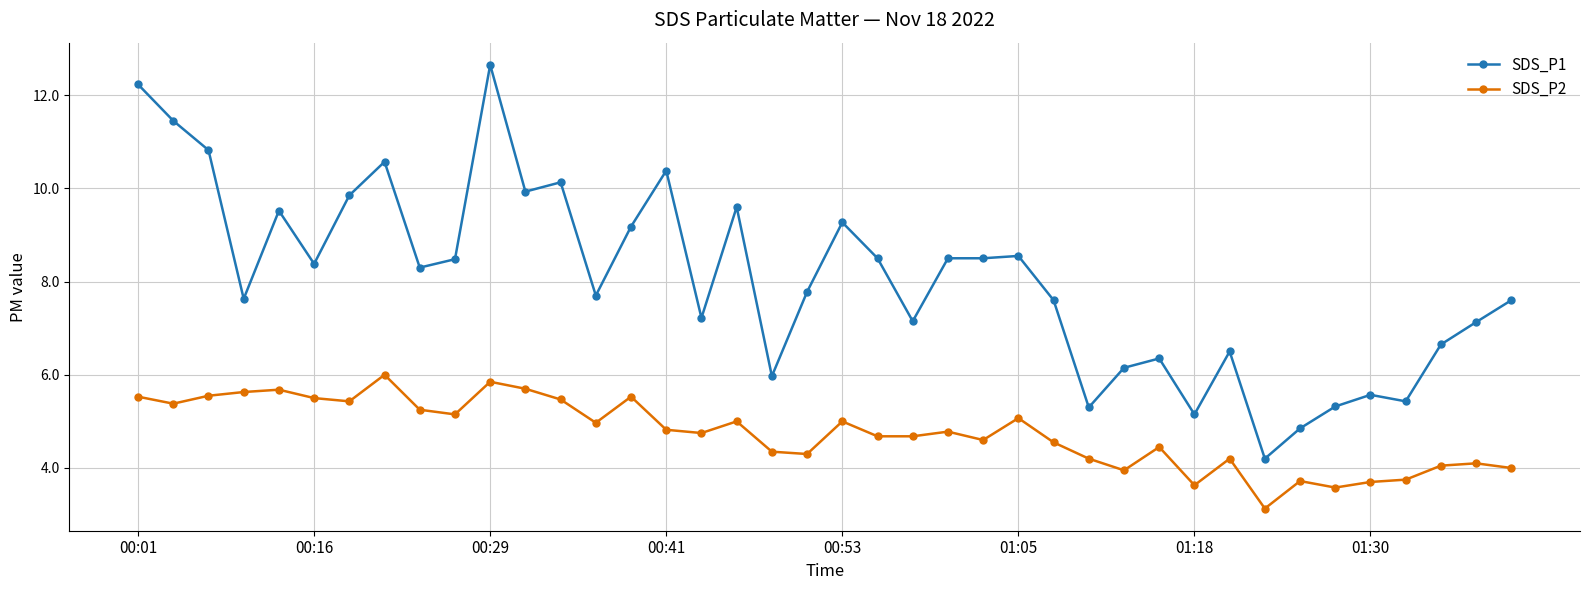

What is the value of the SDS_P2 point at the 10th from the left?

5.2